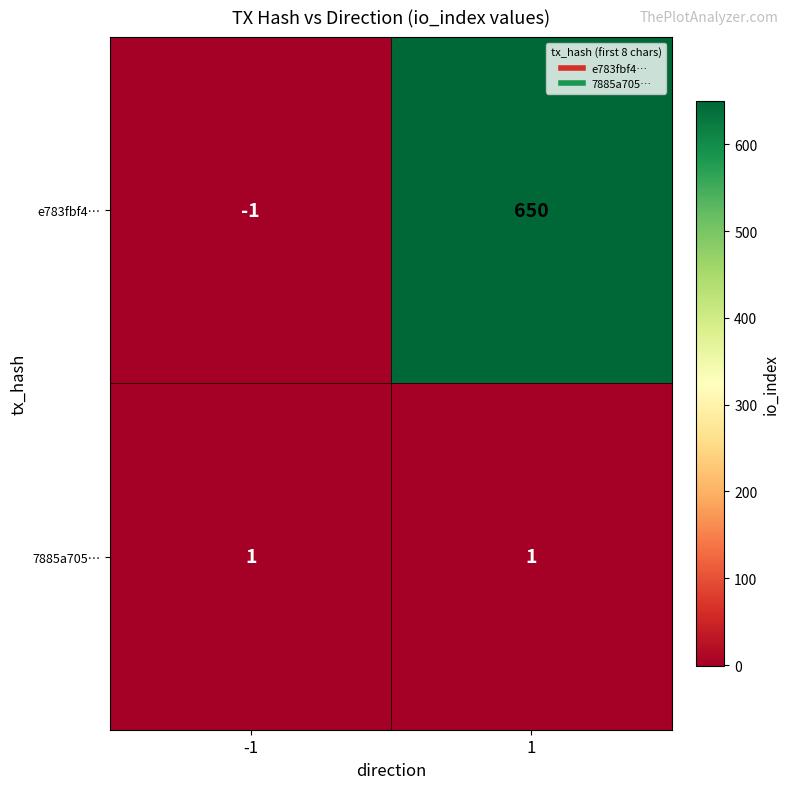

The e783fbf4… series shows -1 at -1. True or false?

True